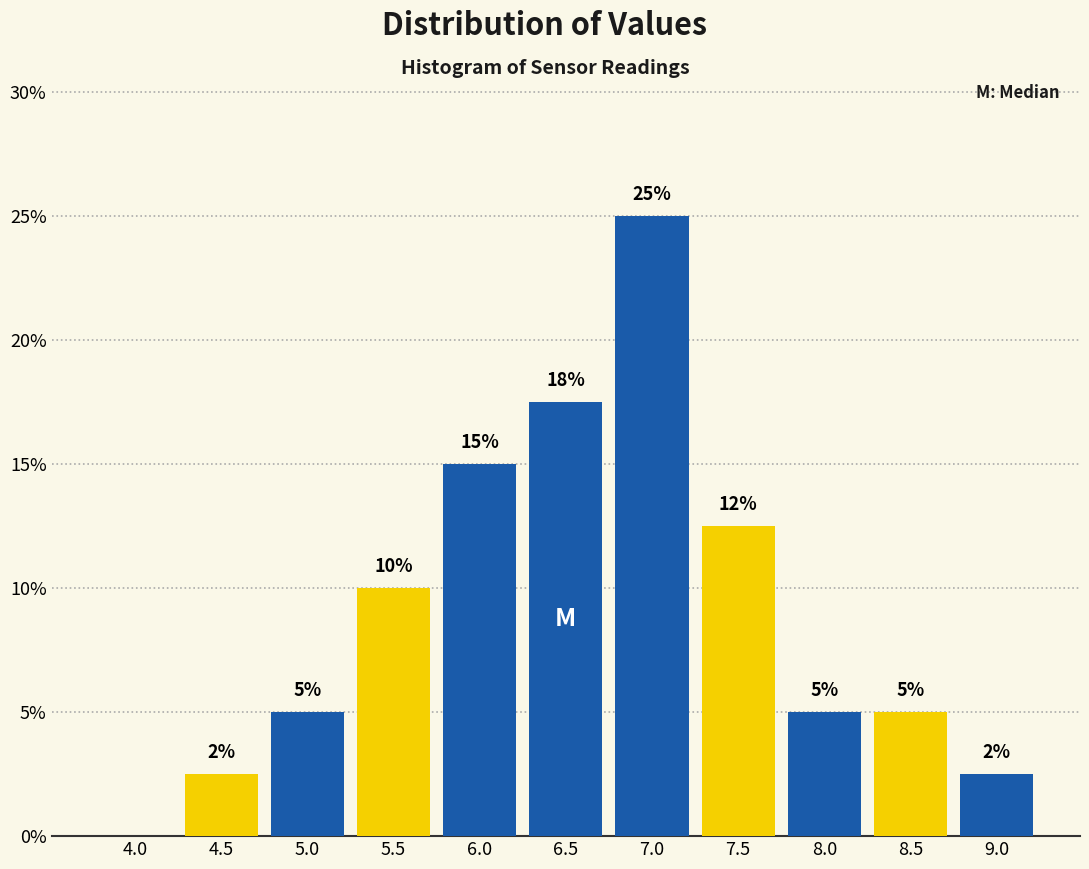

Is it true that the value at 5.0 is 5.0?

True